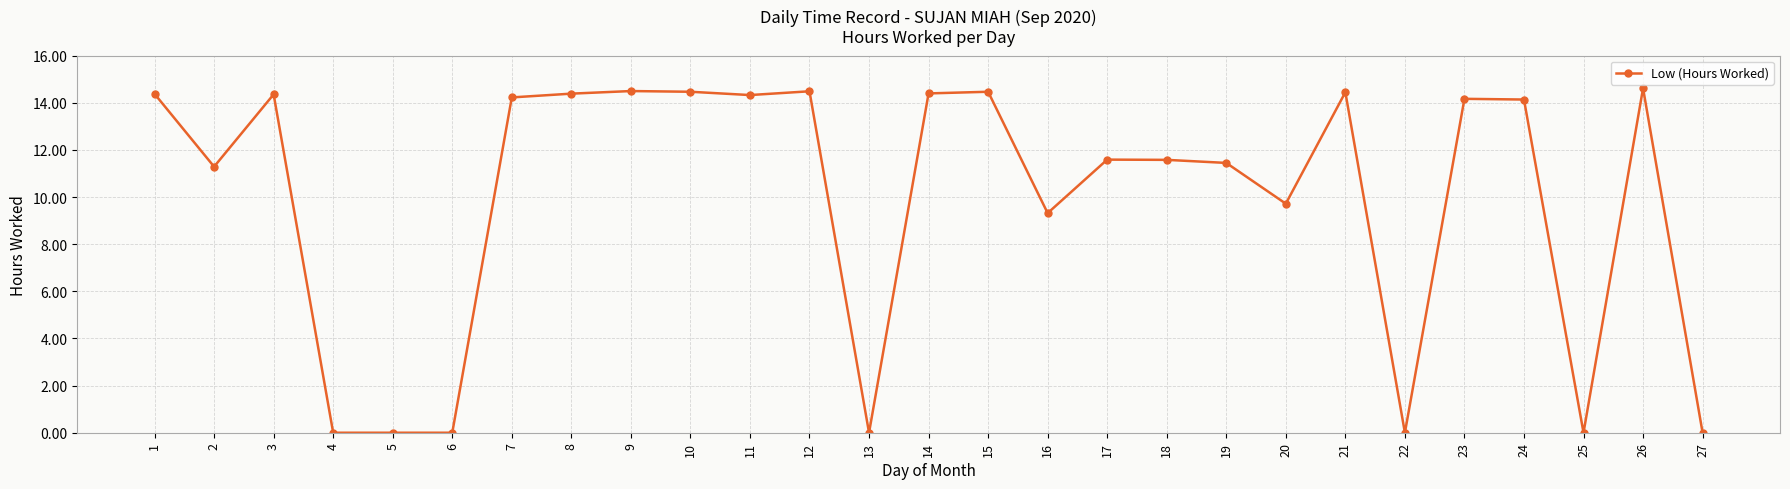

At which category does the data reach its first local valley?

2